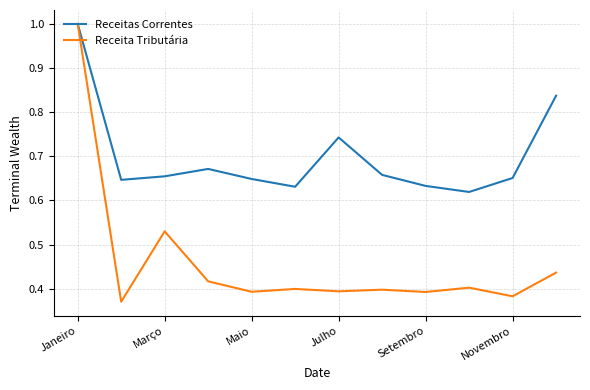

Which series has the largest range (max minus min)?

Receita Tributária